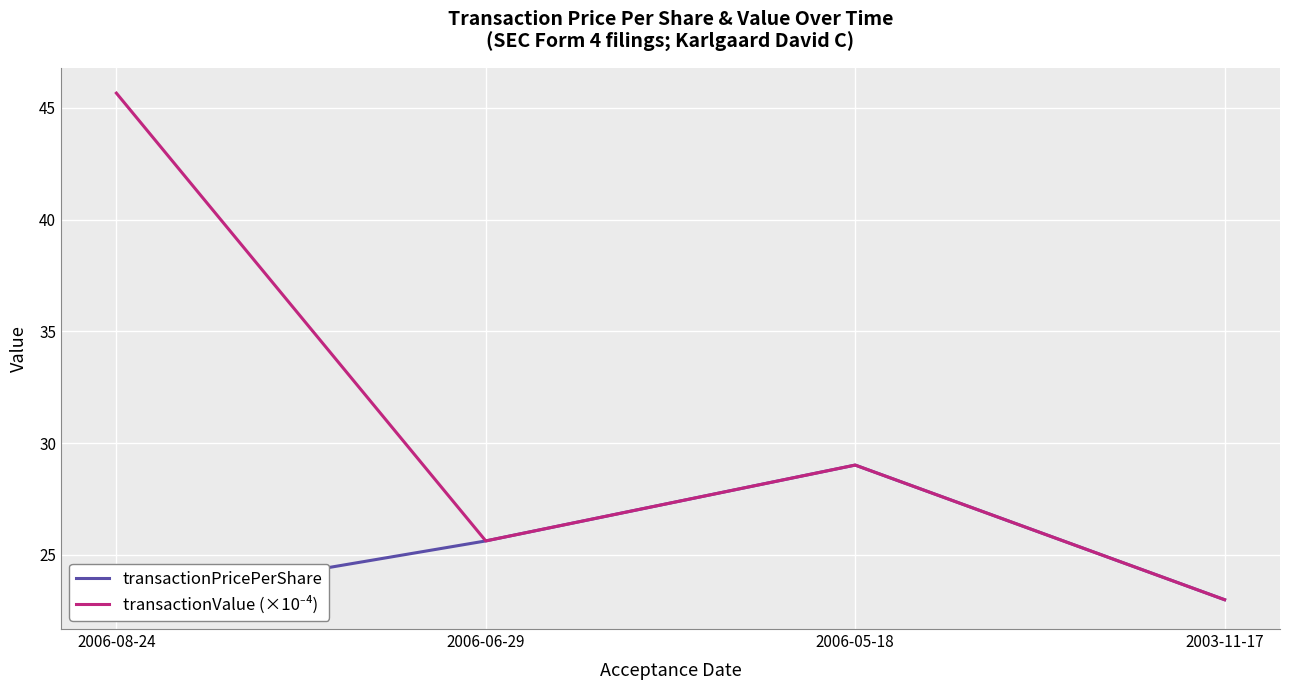

True or false: transactionValue (×10⁻⁴) and transactionPricePerShare intersect in this chart.

False